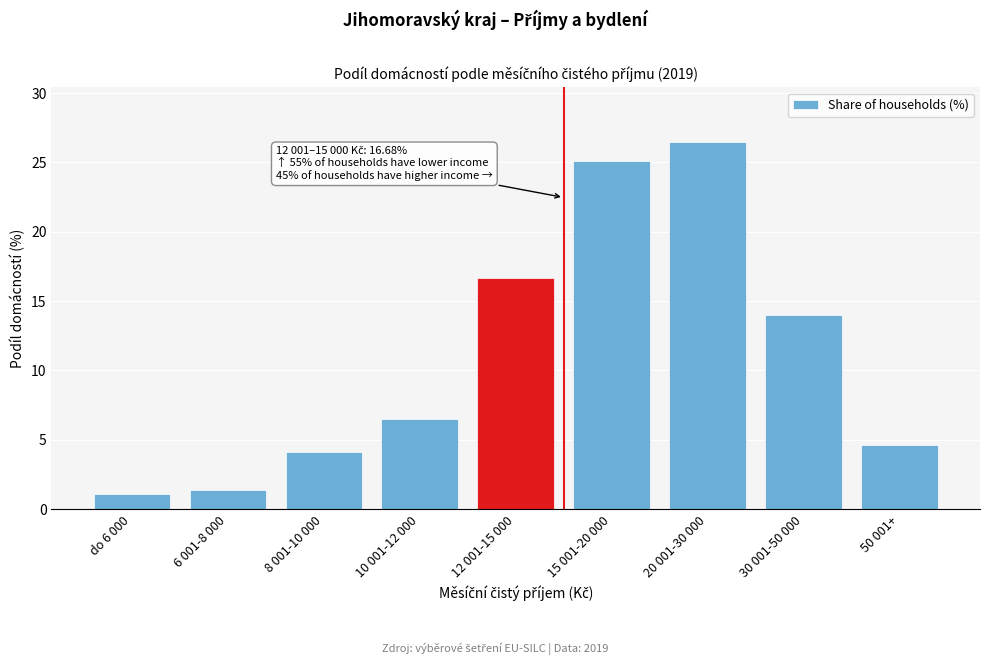

Reading left to right, list all the values displayed in this chart.

1.1	1.4	4.1	6.5	16.7	25.1	26.4	14.0	4.7